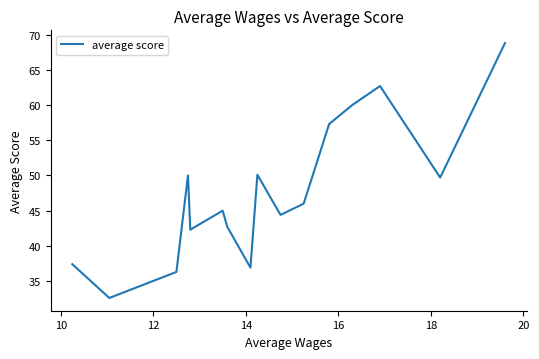

What is the minimum value shown in the chart?

32.6